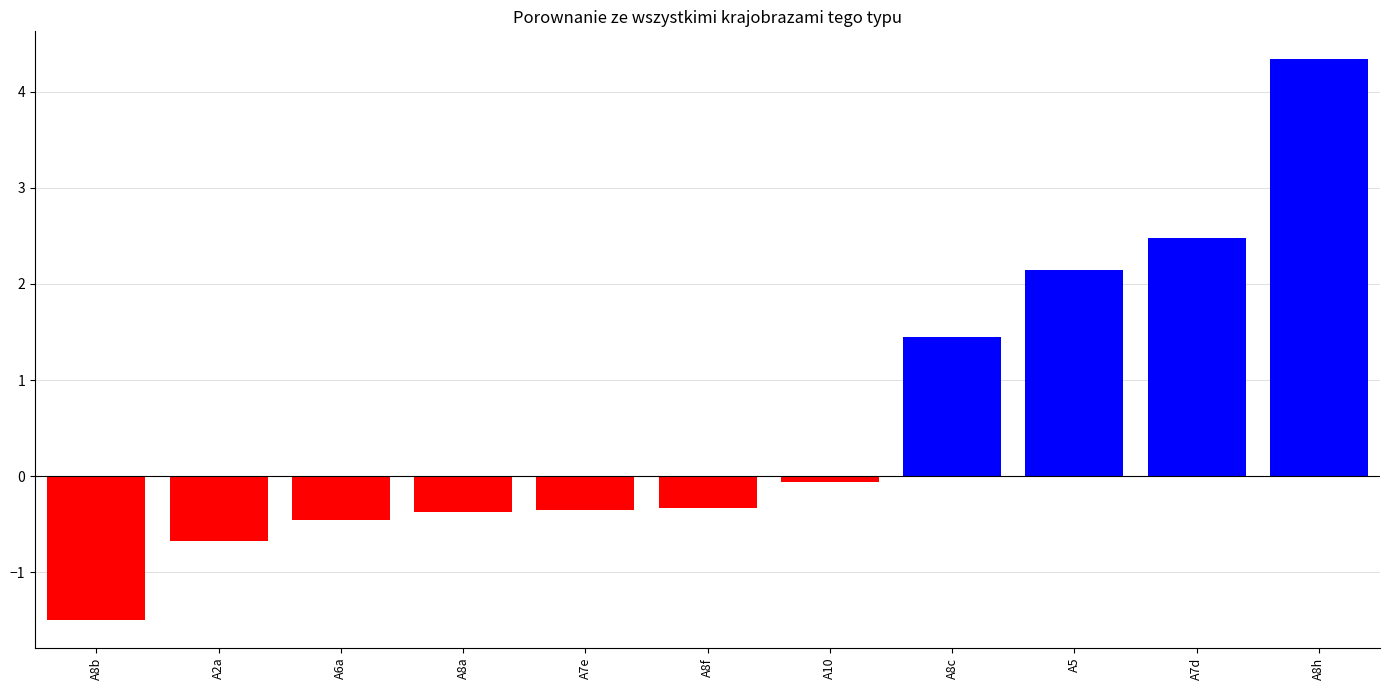

Between A8h and A6a, which is larger?

A8h